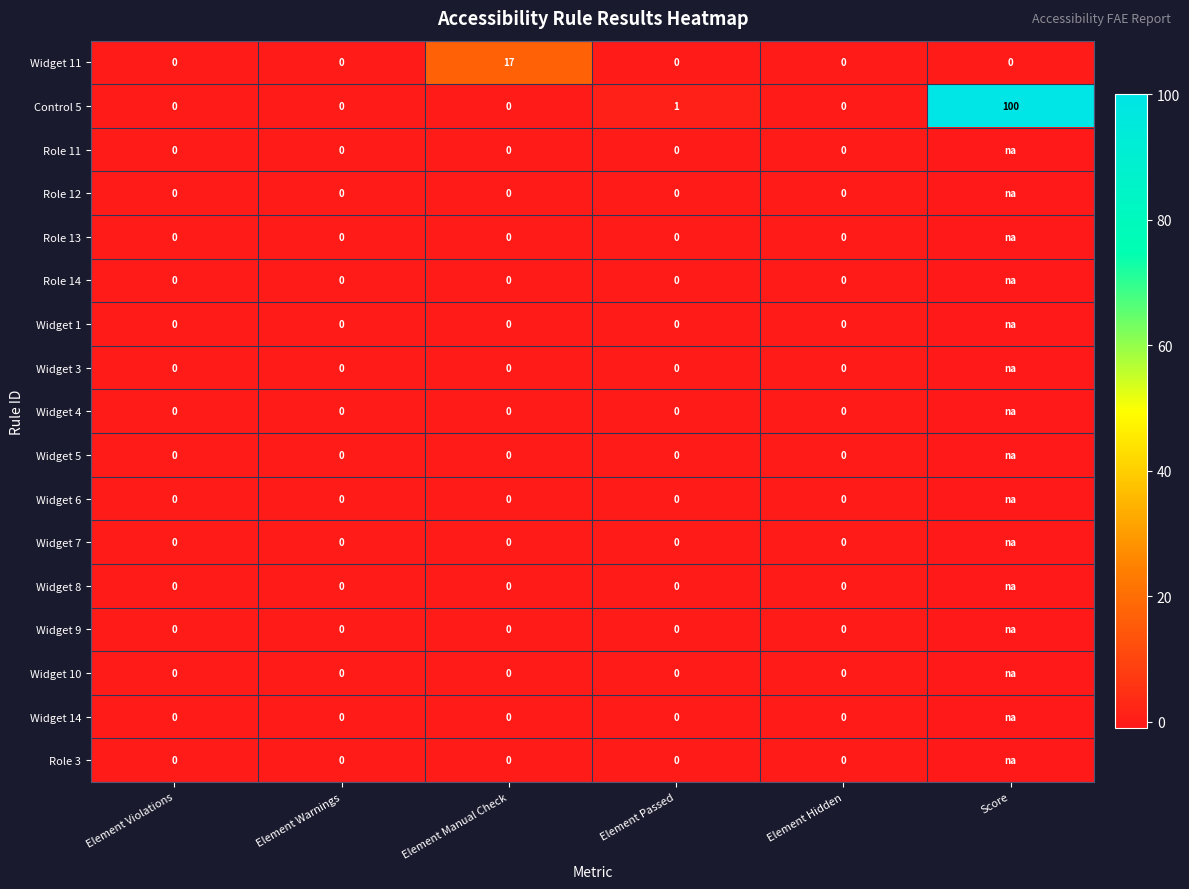

What is the sum of all Widget 11 values?

17